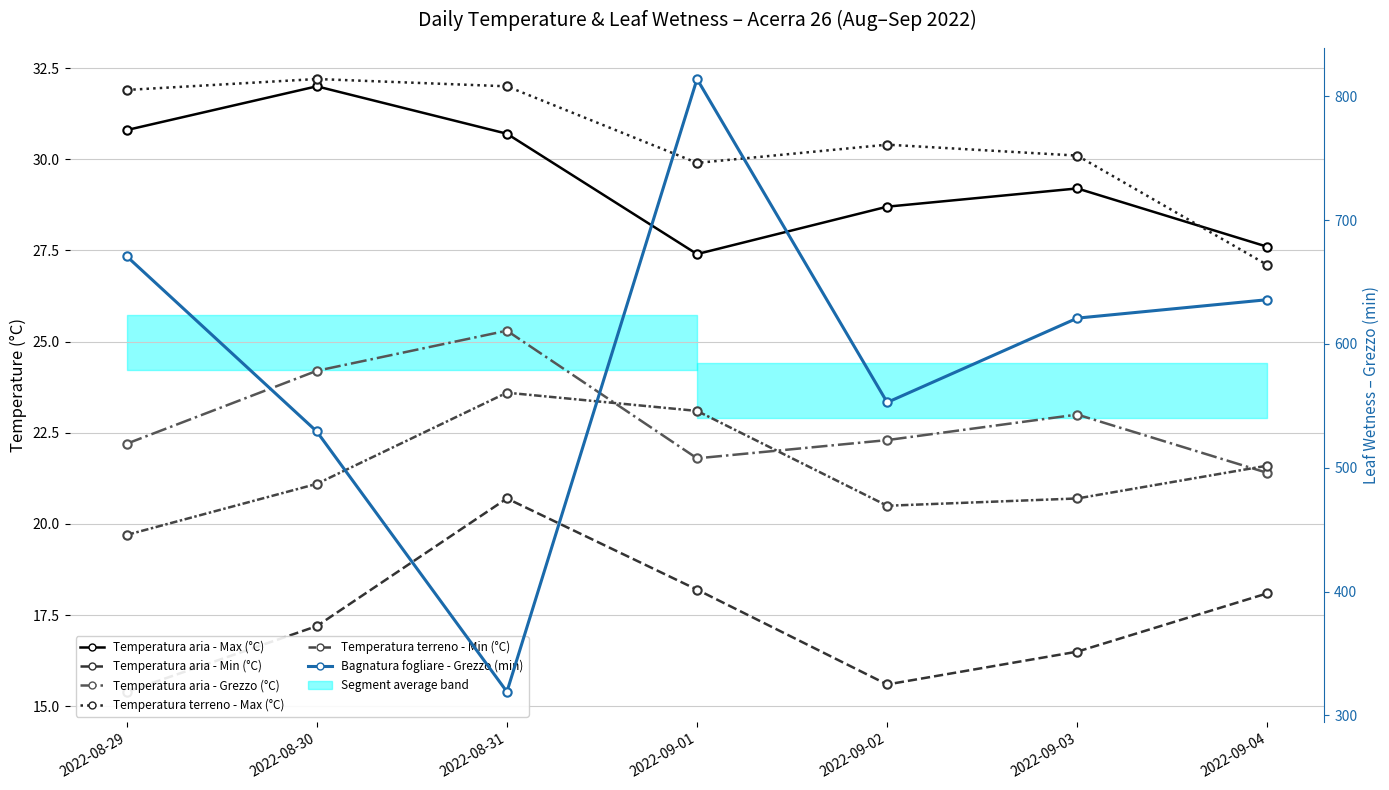

At which label does Temperatura terreno - Max (°C) first exceed 30?

2022-08-29